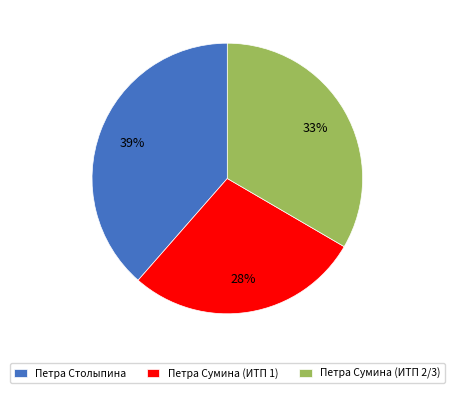

Which slice is the smallest?

Петра Сумина (ИТП 1)